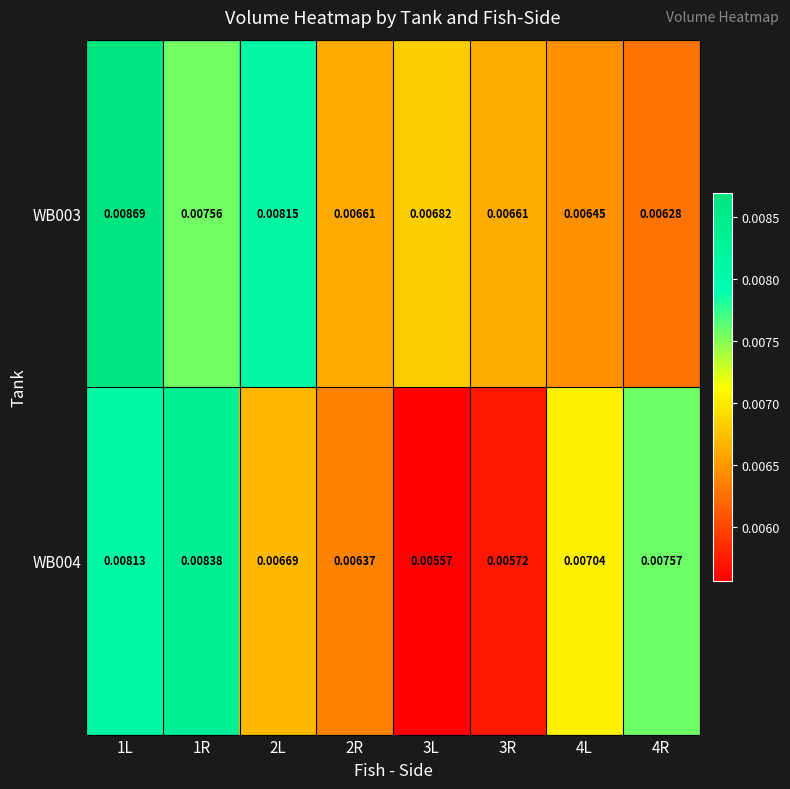

Is the value of WB003 at 3L greater than the value of WB004 at 2R?

Yes